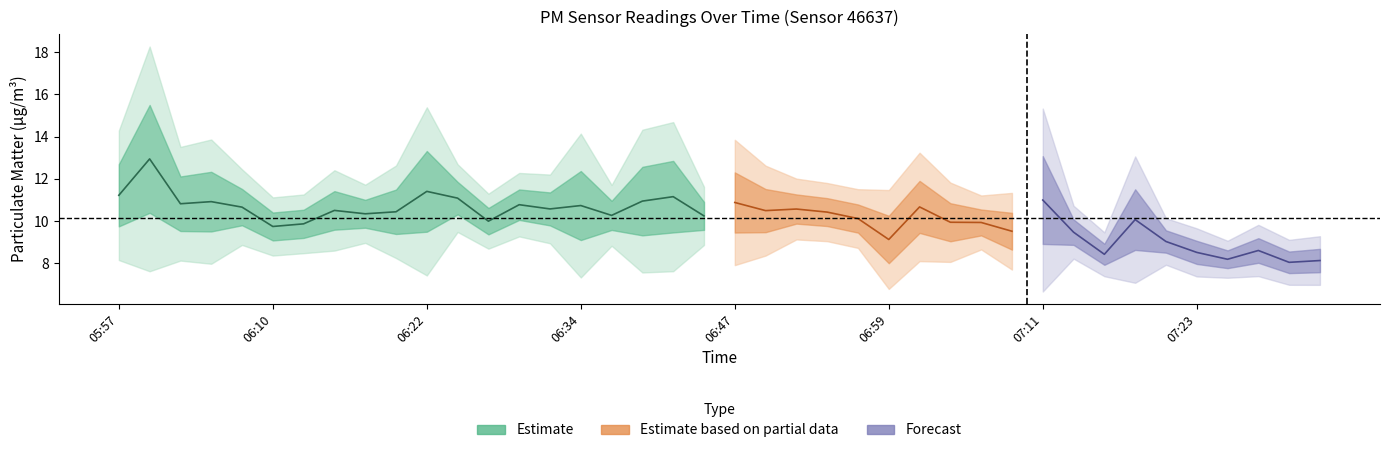

At which label is P2 closest to 9?

07:13